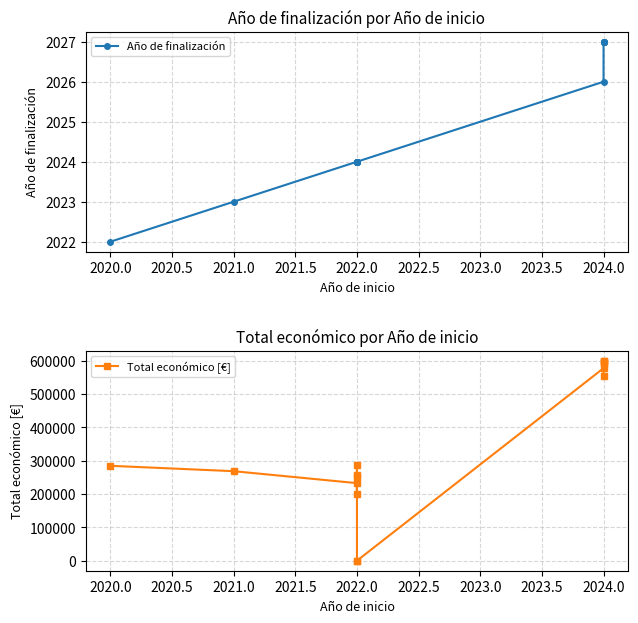

Which series has the largest range (max minus min)?

Total económico [€]